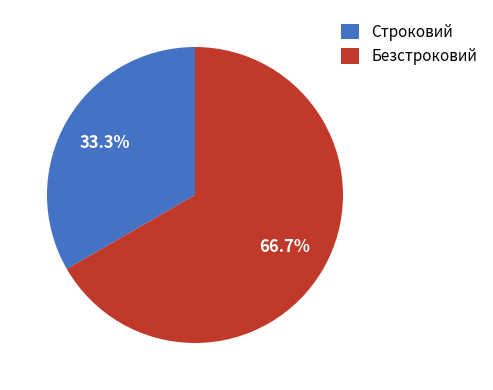

What is the largest slice in the pie chart?

Безстроковий